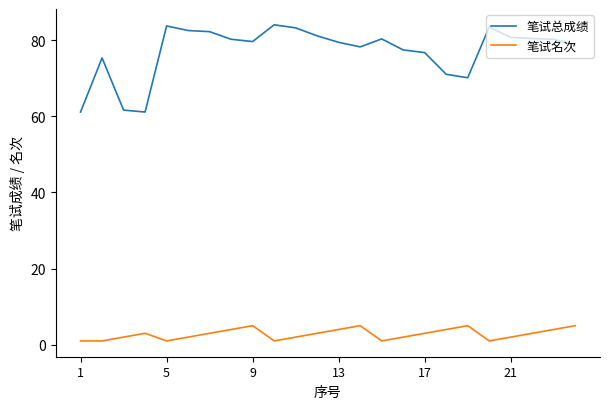

What is the highest value of the 笔试名次 series?

5.0